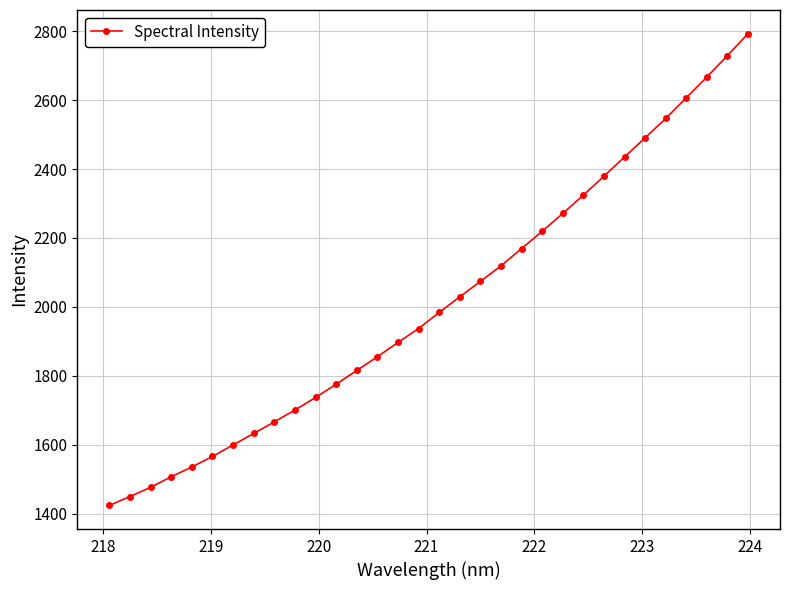

How many data points does each series have?

32